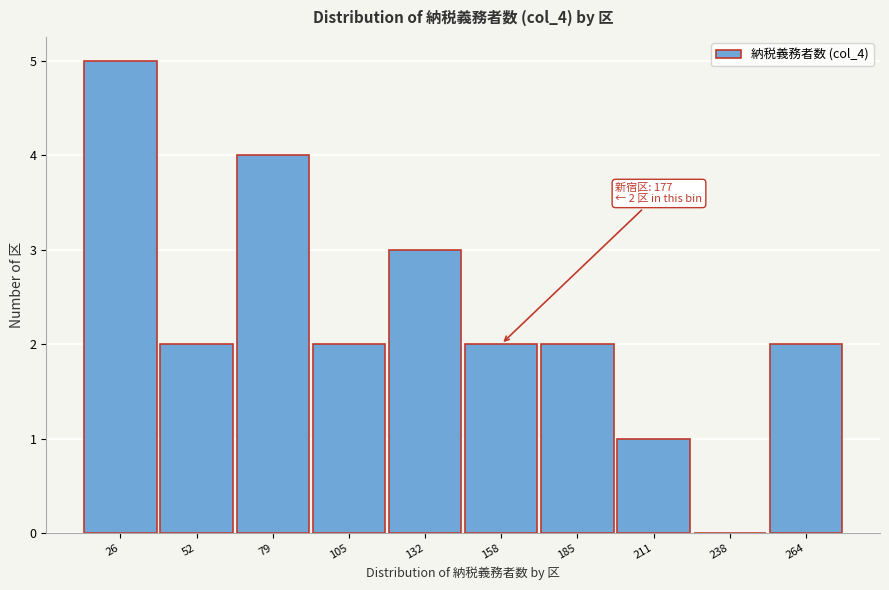

Reading right to left, list all the values displayed in this chart.

264=2	238=0	211=1	185=2	158=2	132=3	105=2	79=4	52=2	26=5